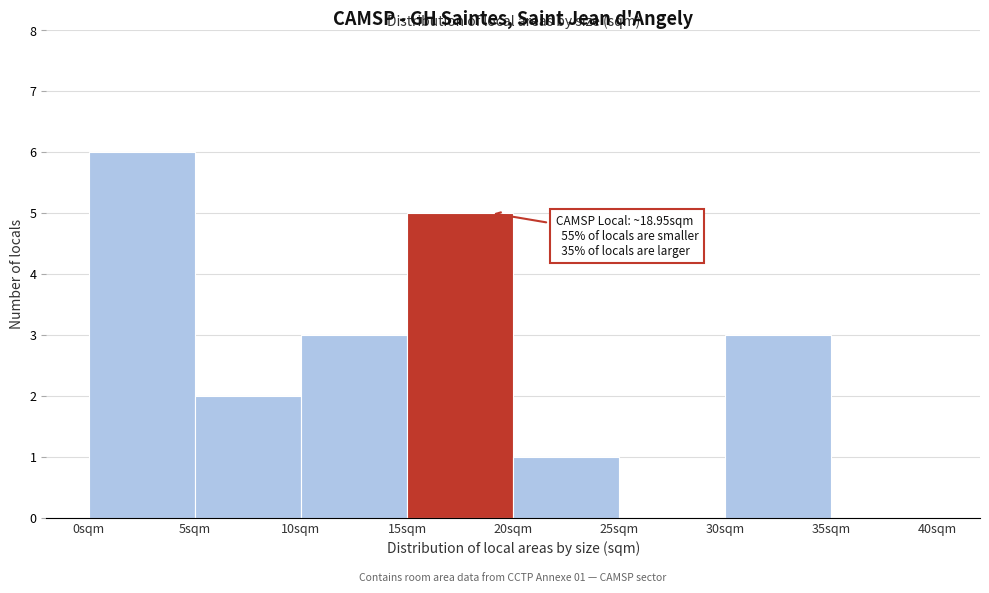

Over which range of the x-axis is the bar tallest?

0 to 5